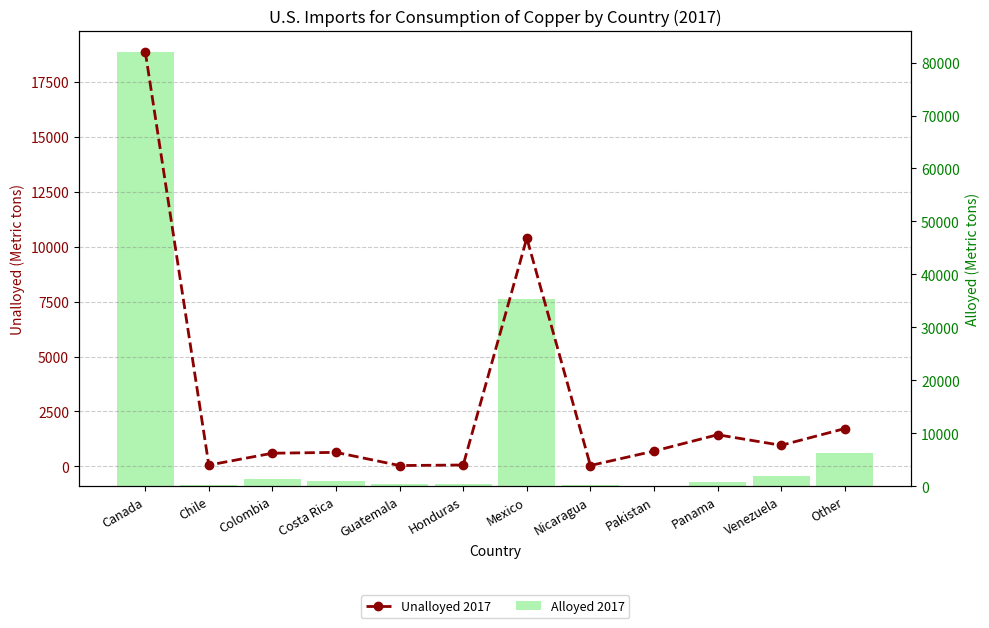

Reading left to right, extract all data points from this chart.

Unalloyed 2017: 18900	57	598	636	36	61	10400	38	694	1440	958	1720
Alloyed 2017: 81900	301	1360	1060	446	352	35300	321	0	790	1870	6190